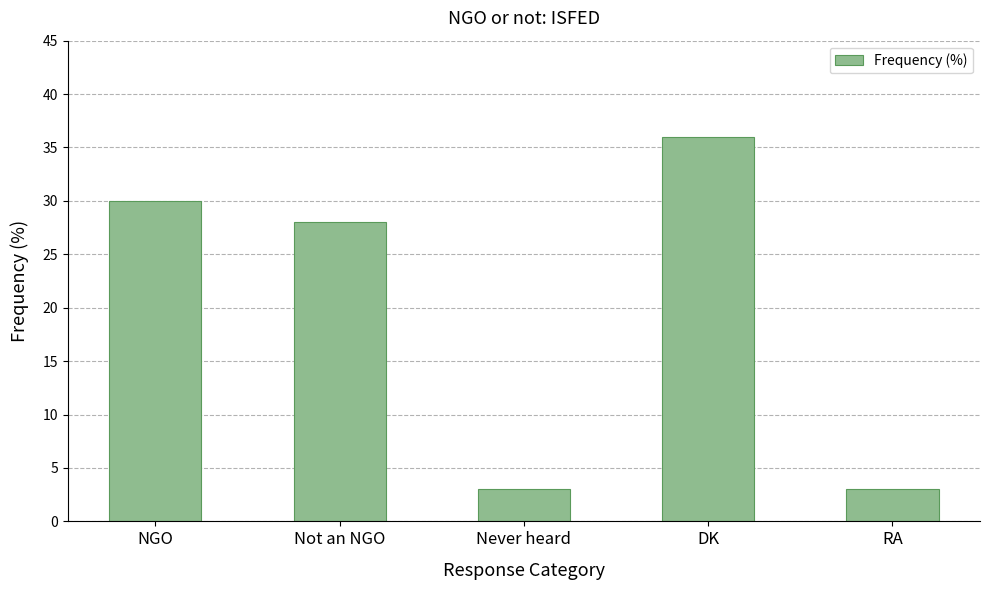

Approximately how many times larger is the value at Not an NGO compared to Never heard?

9.3